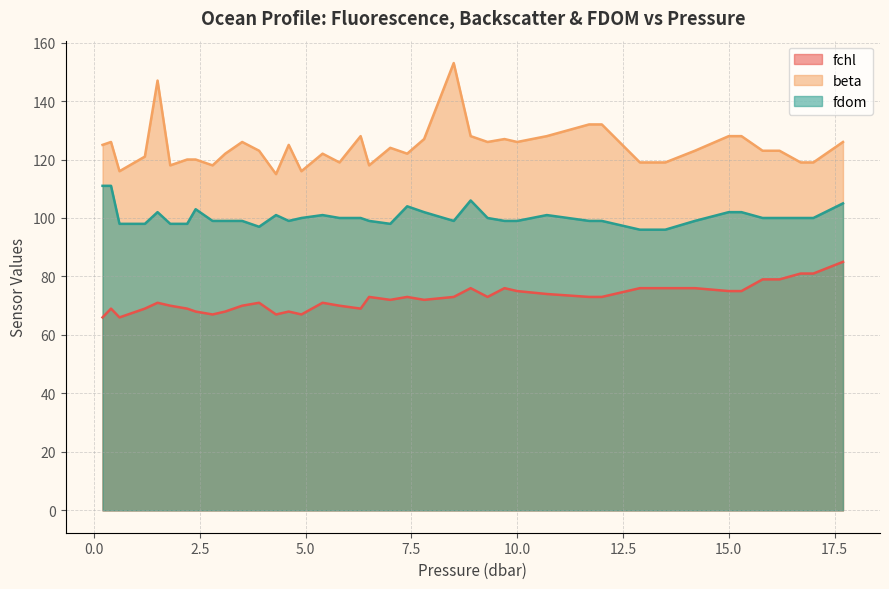

True or false: fdom and beta intersect in this chart.

False